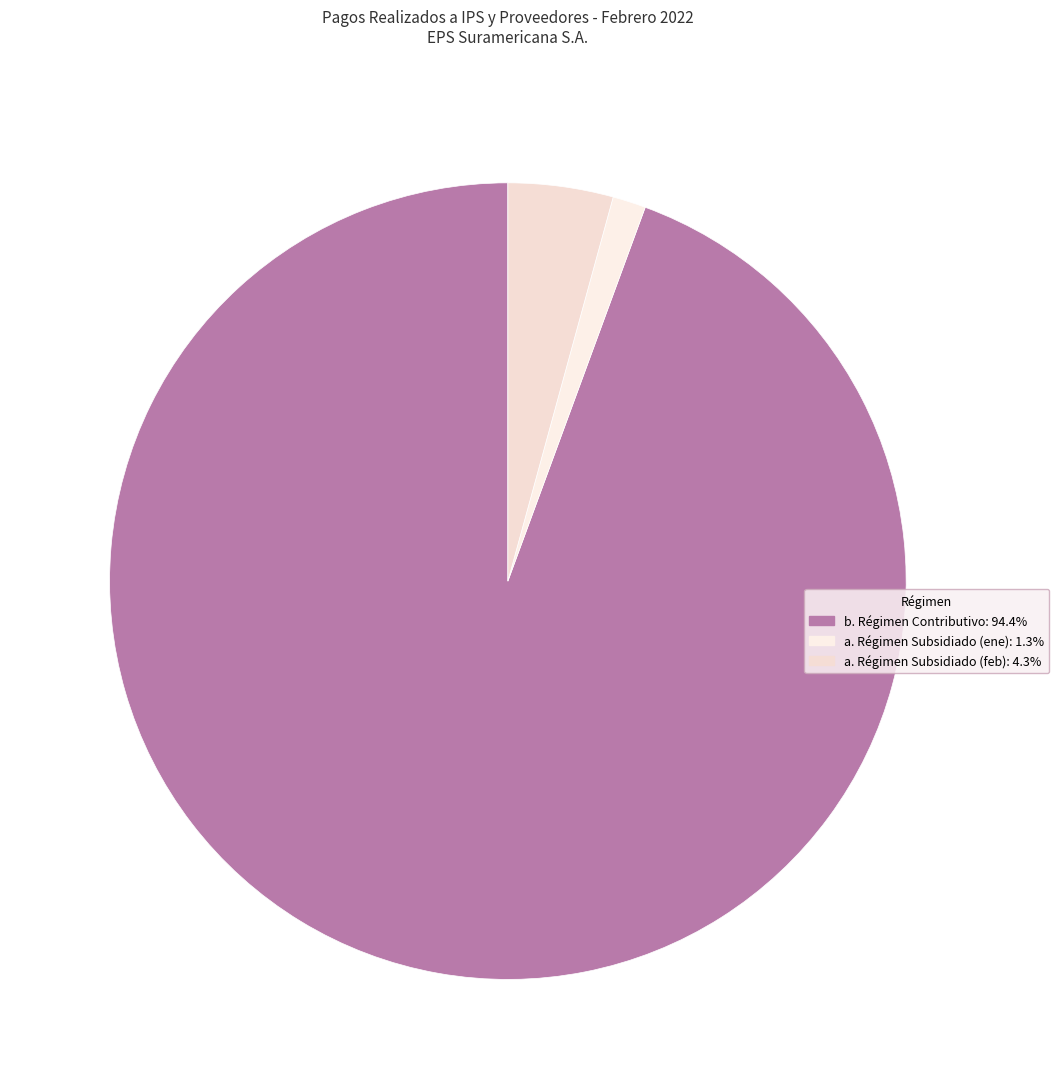

Count the number of slices in the pie.

3